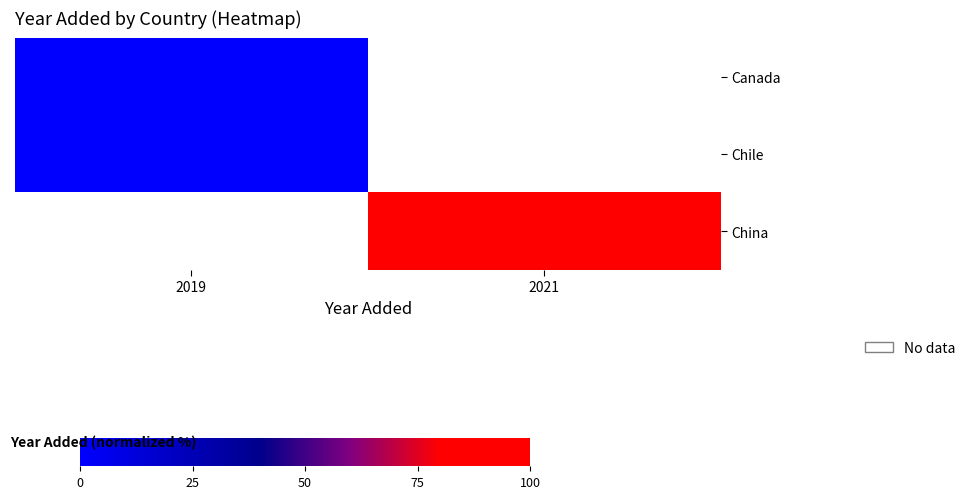

Is the value of Canada at 2021 greater than the value of Chile at 2021?

No